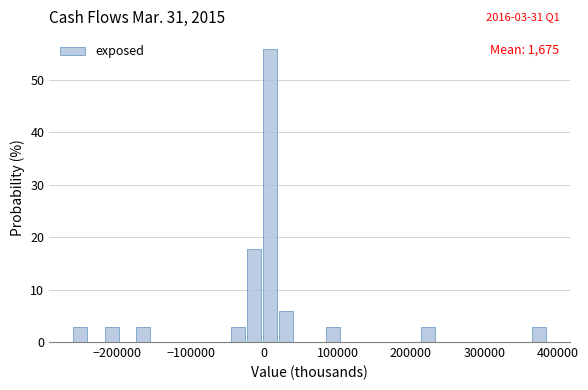

Around what value on the x-axis is the tallest bar? Give the approximate position of its centre, as read against the axis.

10000